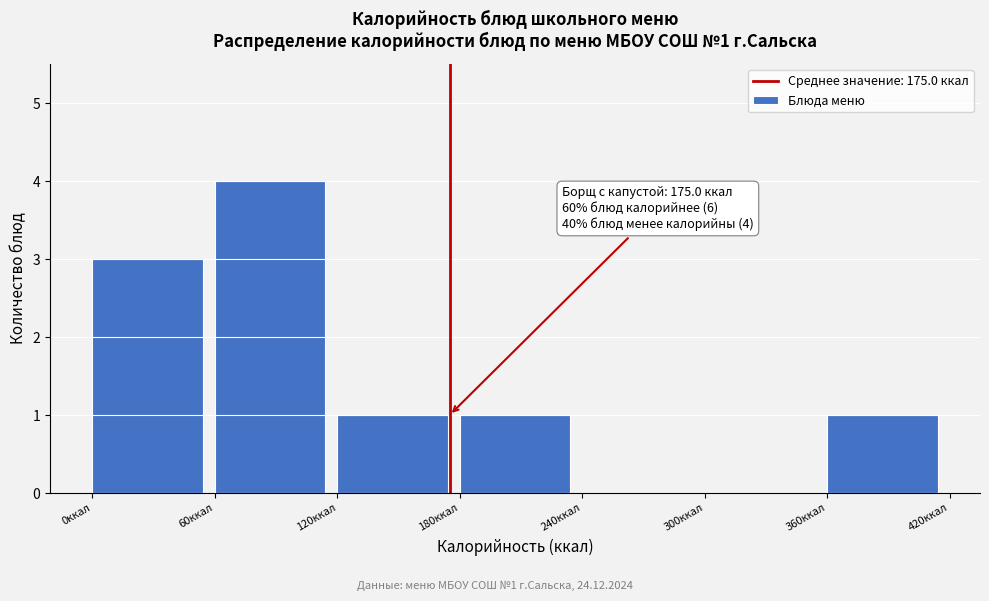

Which range on the x-axis has the tallest bar?

60 to 120